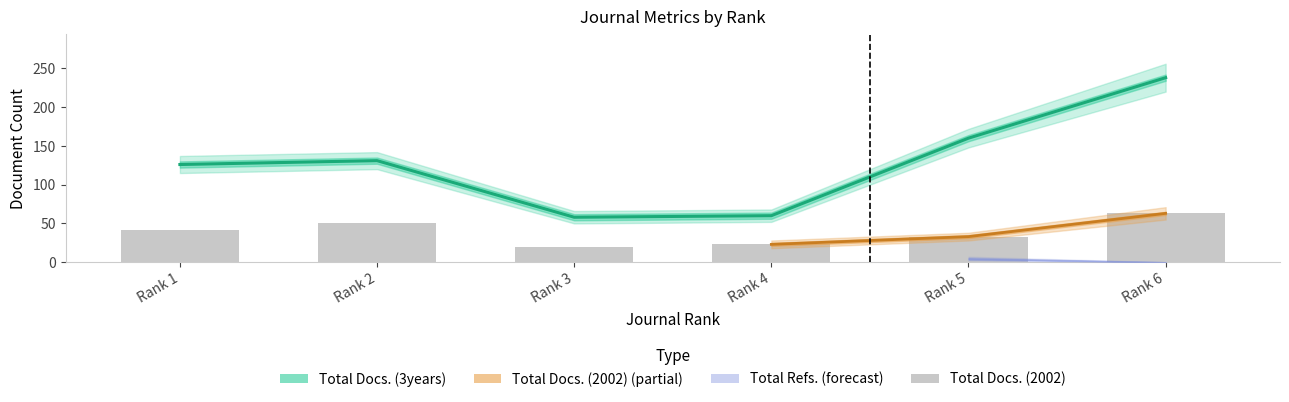

What is the difference between the maximum and minimum values in the Total Docs. (3years) series?

180